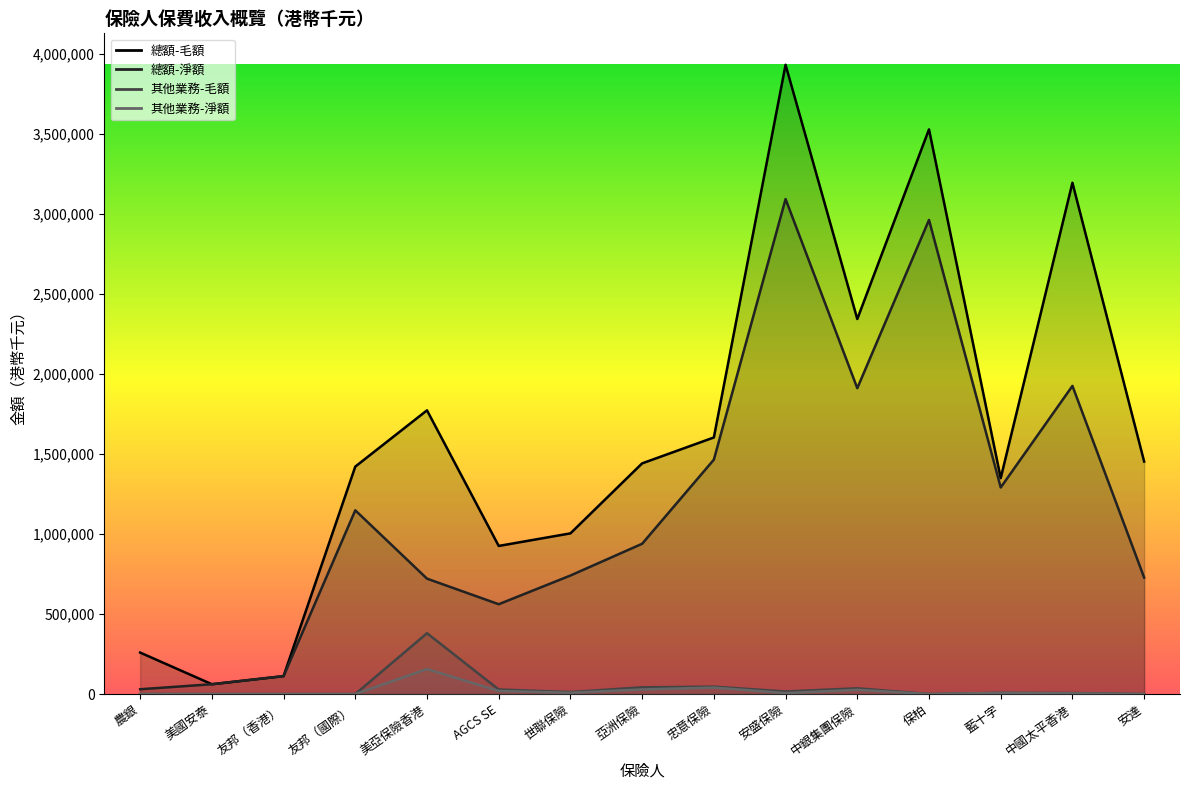

What is the greatest value displayed?

3933434